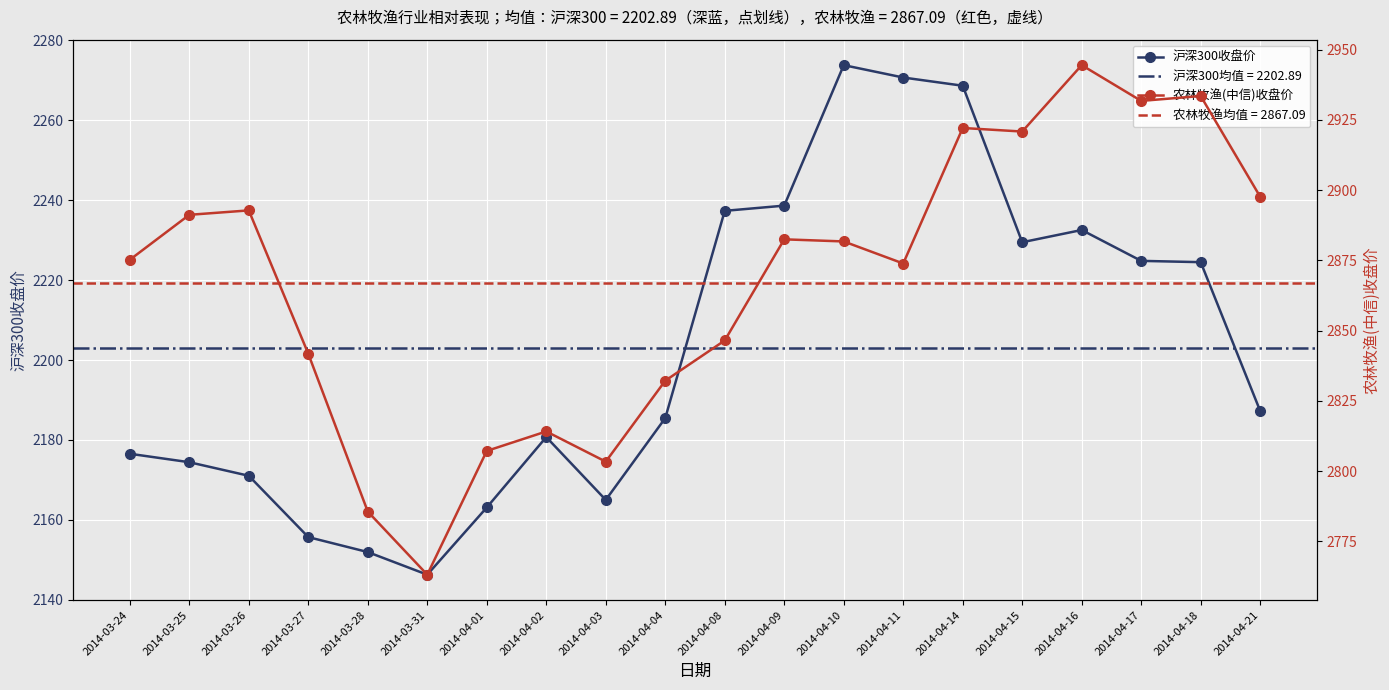

What position from the right is 2014-03-26?

18